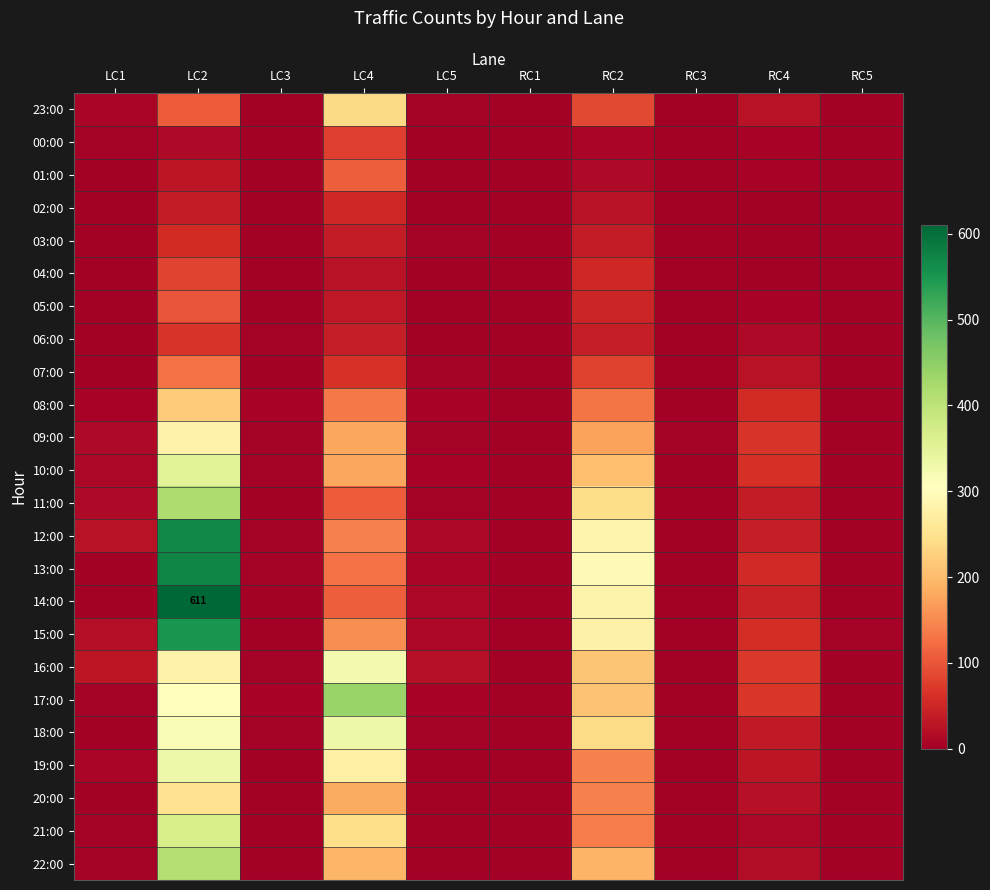

True or false: 10:00 has a value of 2 at RC5.

False